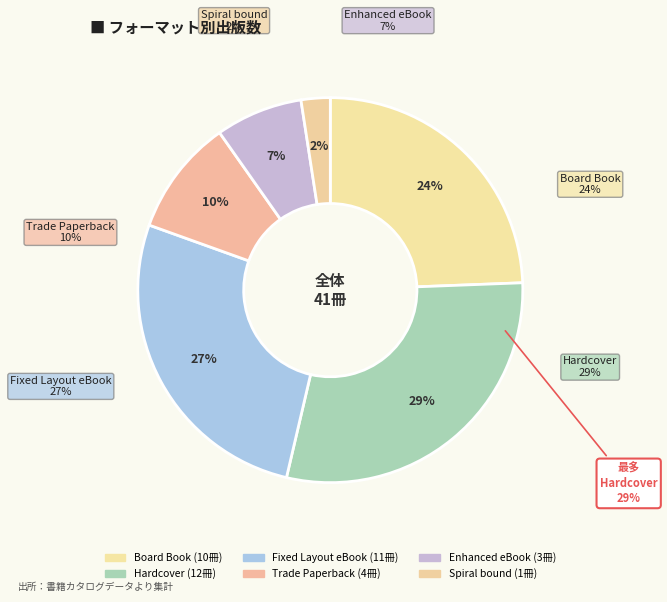

Between Hardcover and Board Book, which is larger?

Hardcover